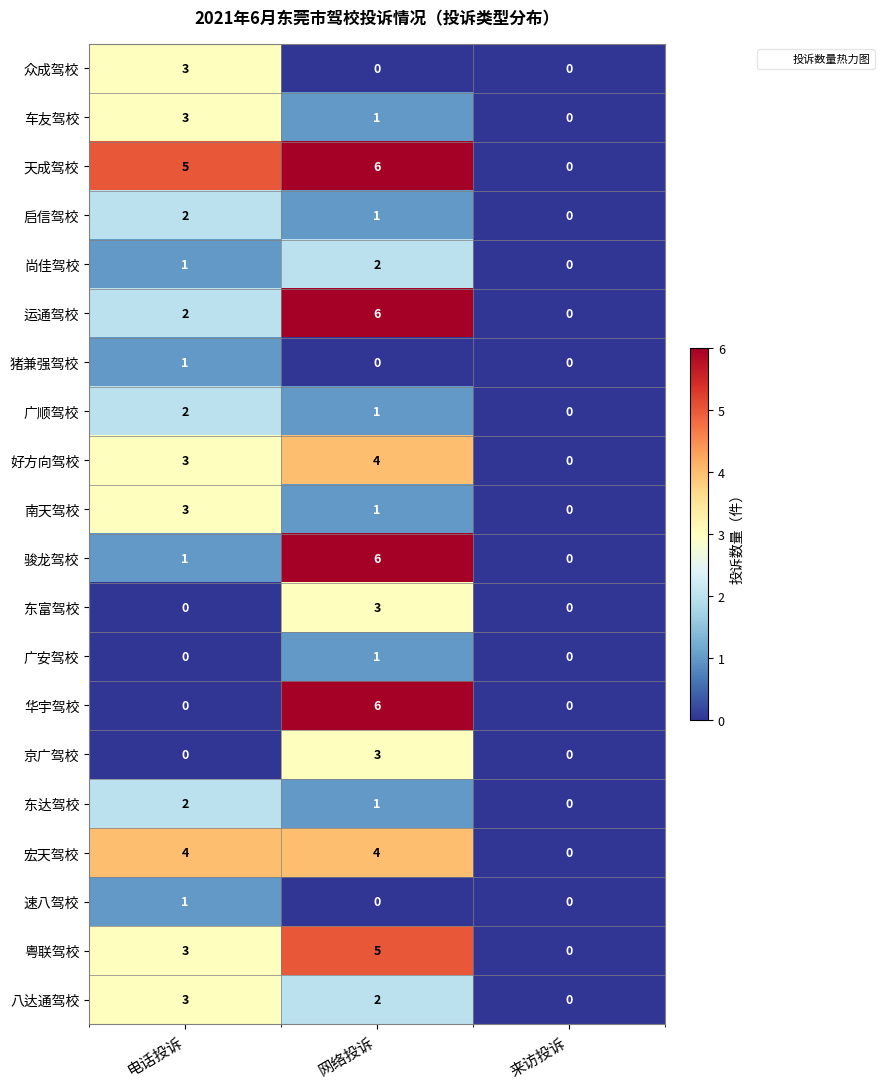

At which category does the chart reach its peak across all series?

网络投诉